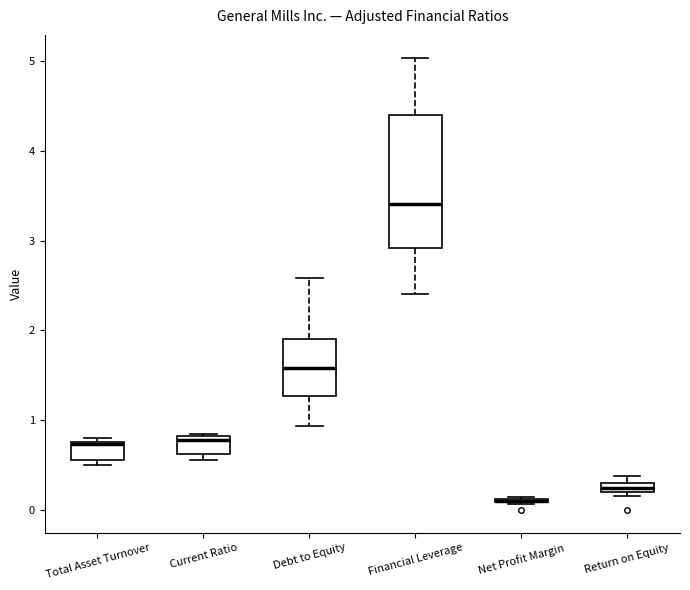

Where is the lower edge of the box for Financial Leverage on the y-axis? The values are not printed on the chart, so give them approximately, as read against the axis.

2.9